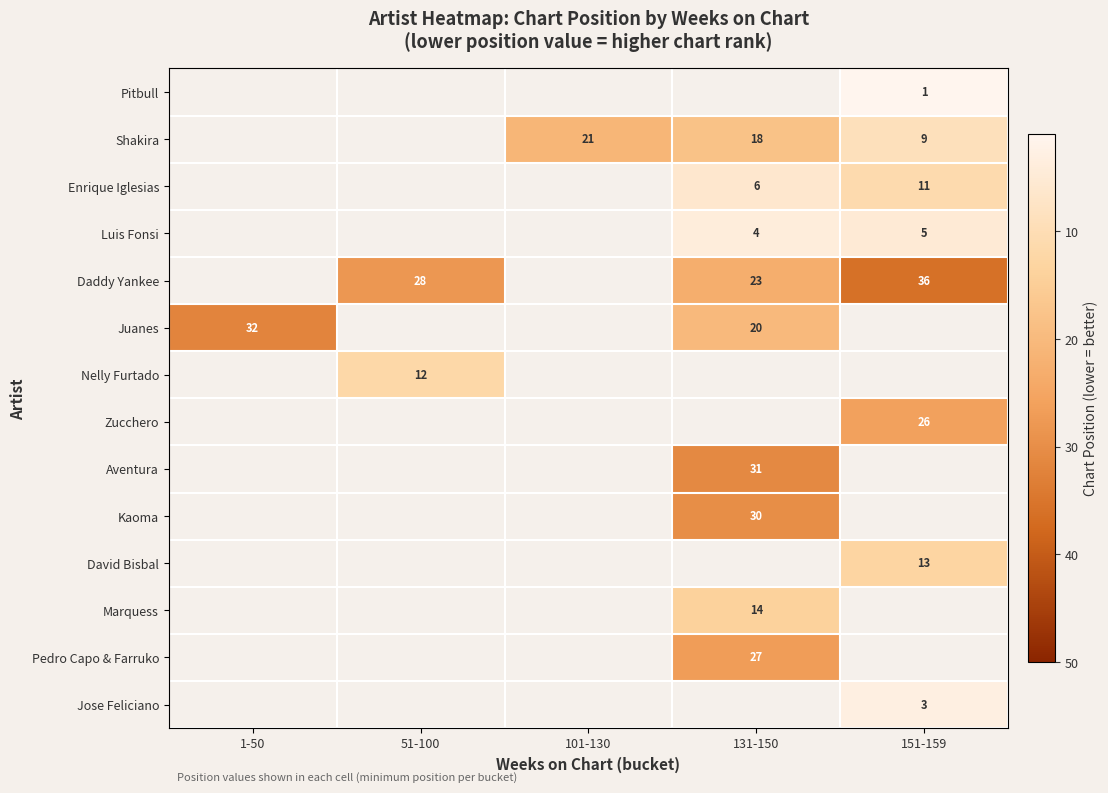

The David Bisbal series shows 13 at 151-159. True or false?

True